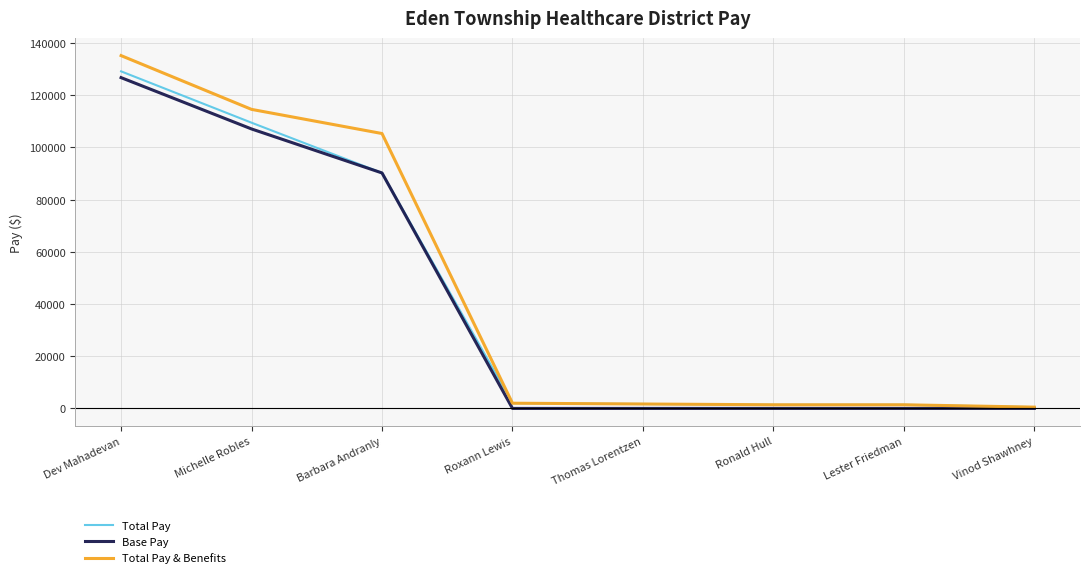

Count the number of categories in the chart.

8